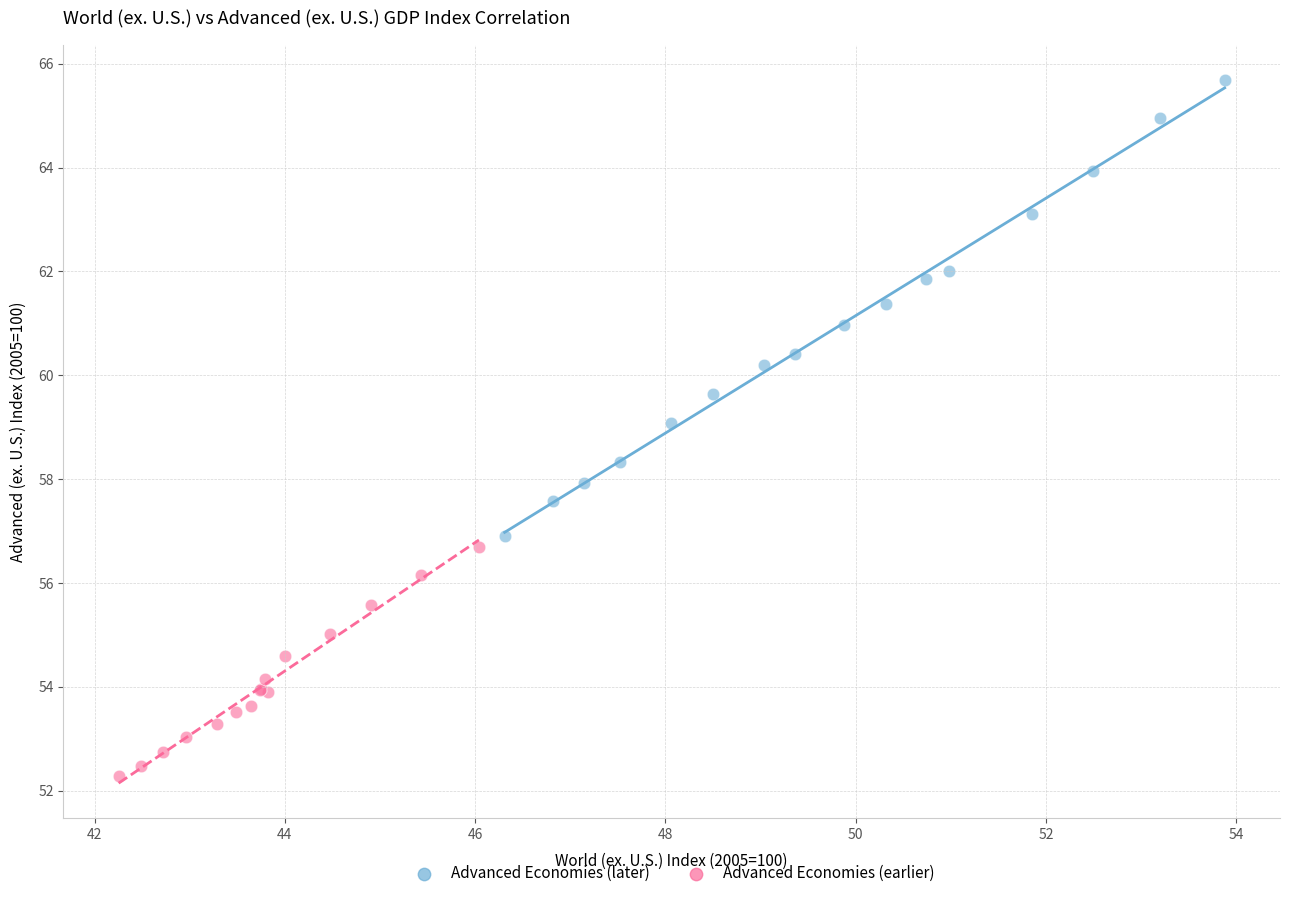

Which series contains the highest Y value?

Advanced Economies (later)